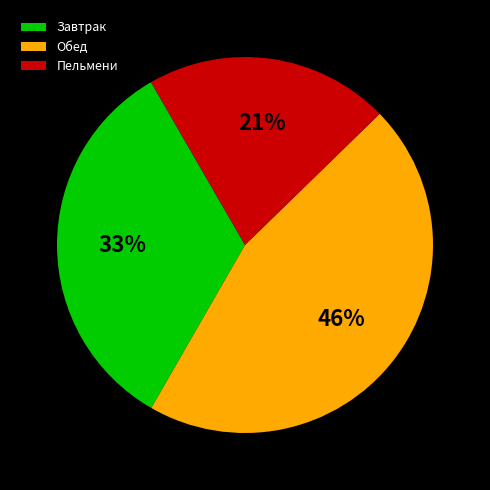

Is it true that Пельмени is 13% of the pie?

False